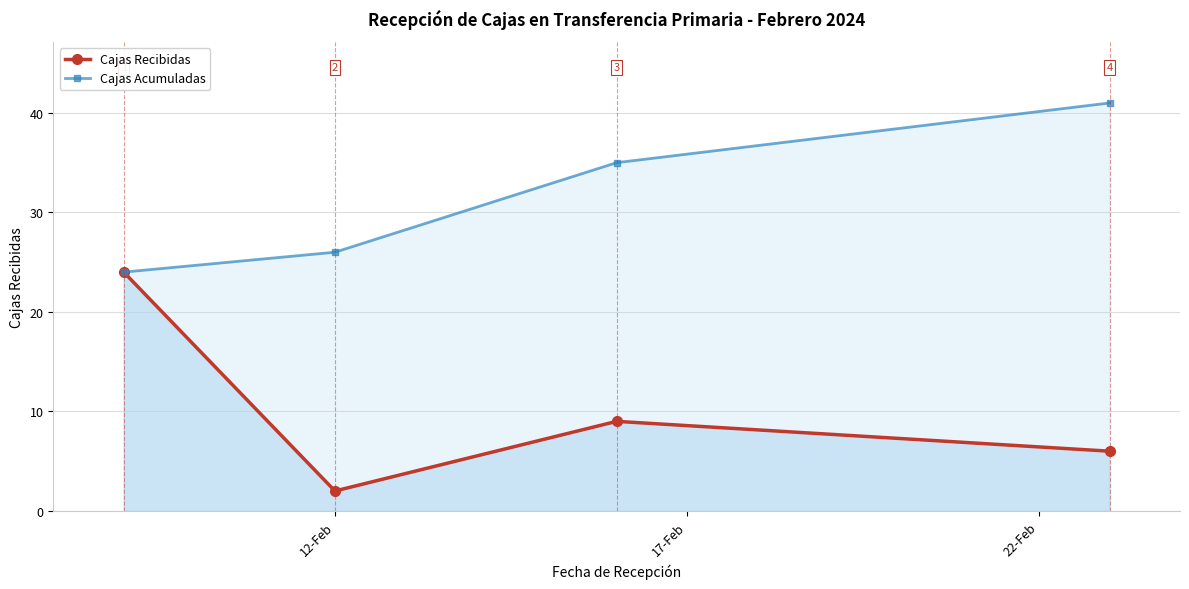

Reading right to left, what are all the values shown in this chart?

Cajas Recibidas: 6	9	2	24
Cajas Acumuladas: 41	35	26	24